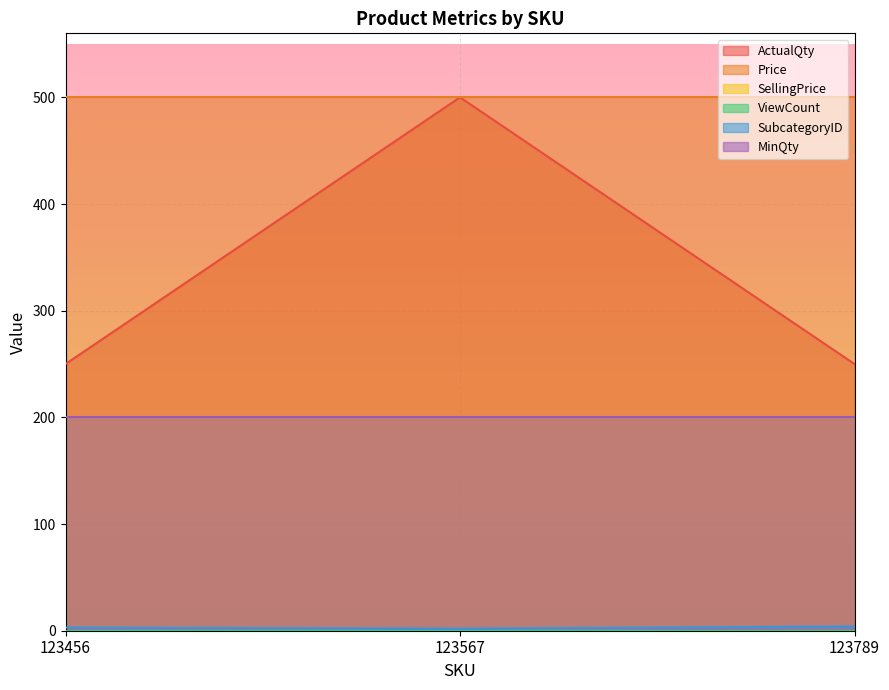

Which has a higher value, 123789 or 123456?

123789